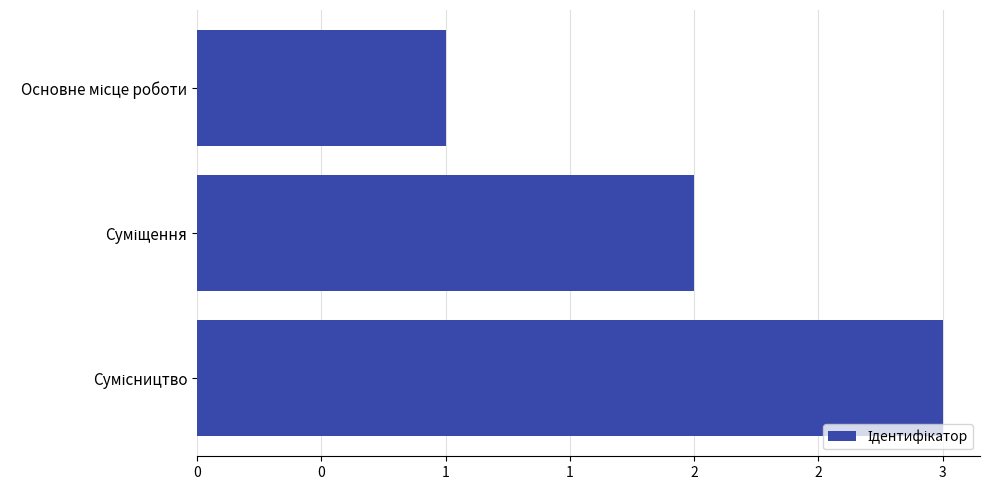

What is the difference between the maximum and minimum values?

2